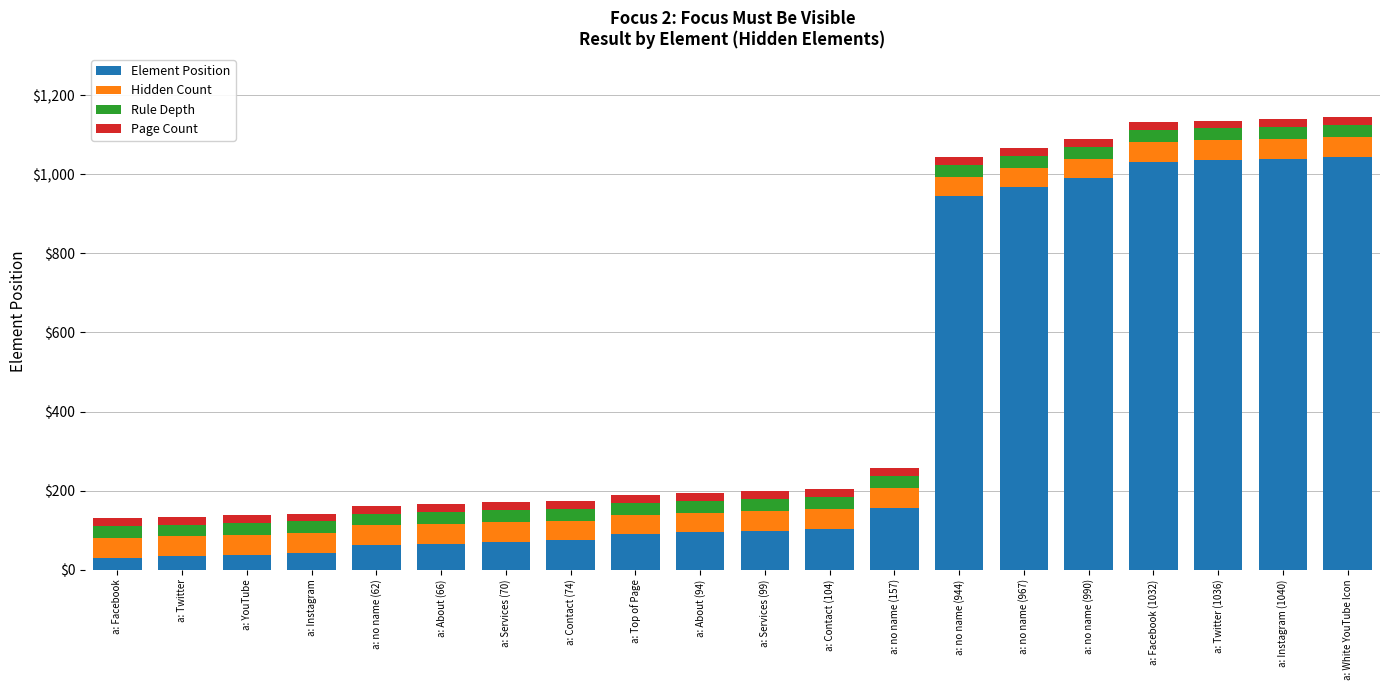

Is it true that Element Position equals 109 at a: no name (62)?

False